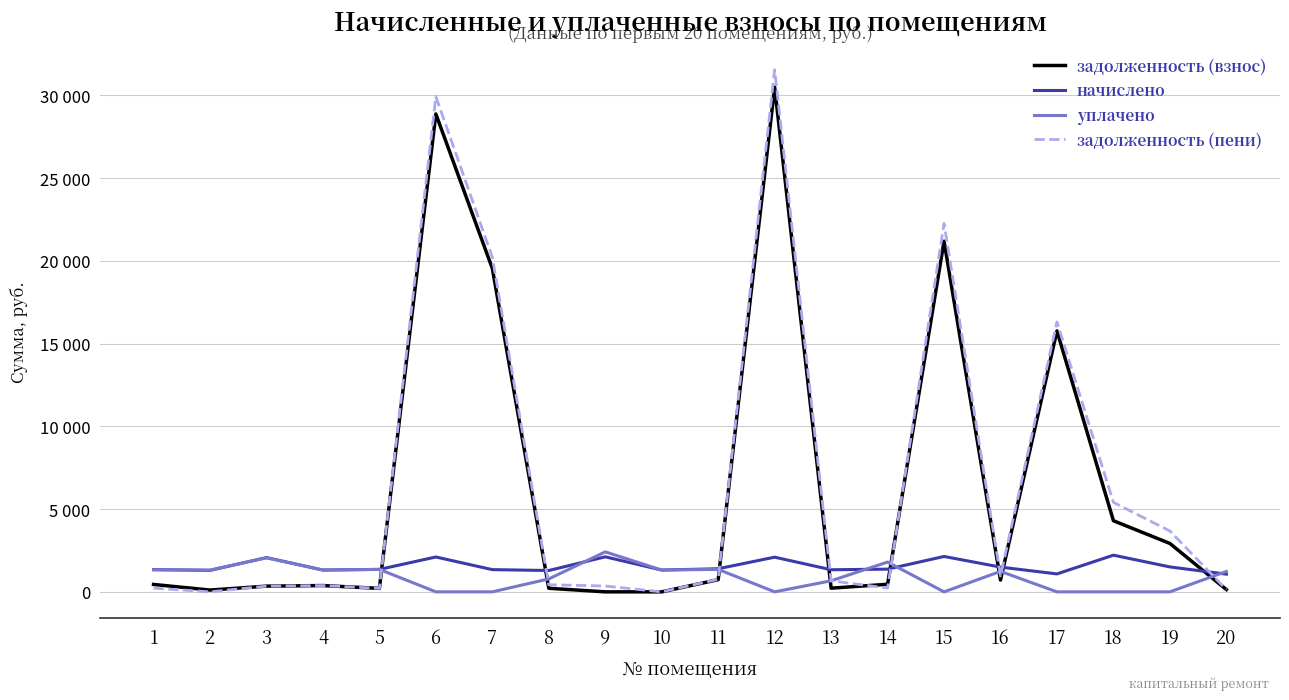

What is the difference between the maximum and minimum values in the начислено series?

1147.3